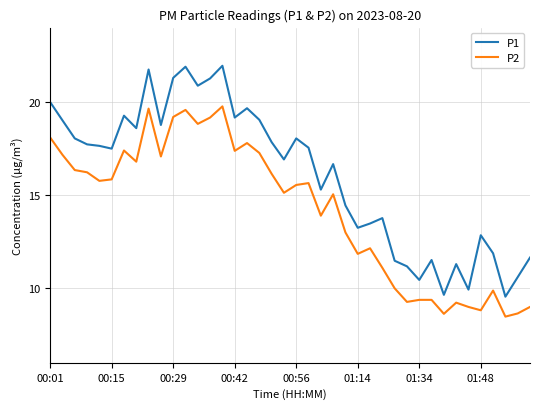

Which series has the largest total across all categories?

P1